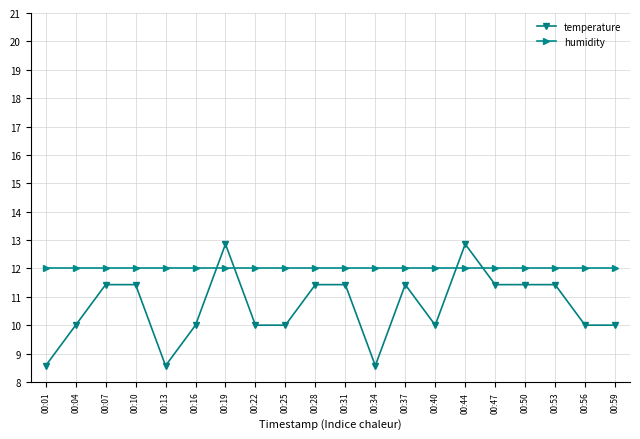

Which series ends up on top after the final intersection of humidity and temperature?

humidity